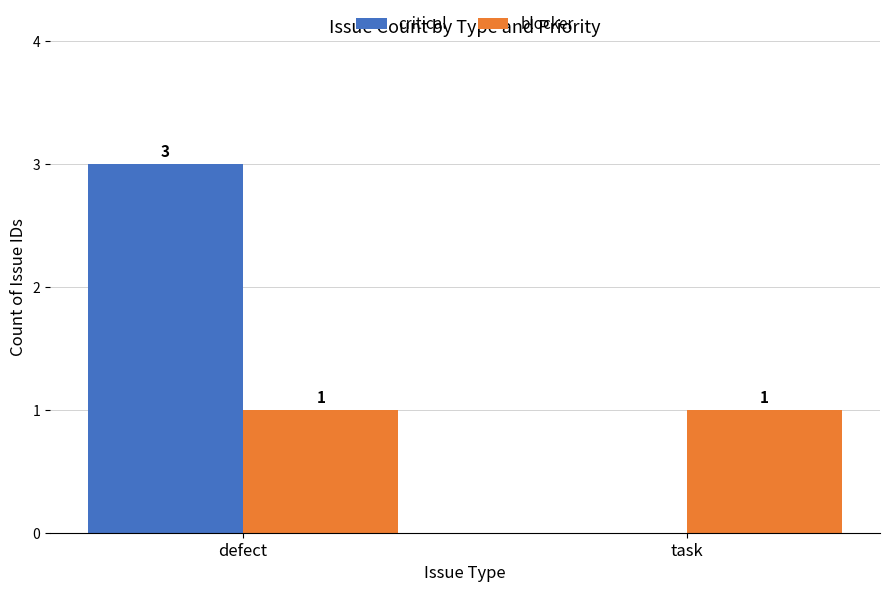

Which series has the largest range (max minus min)?

critical